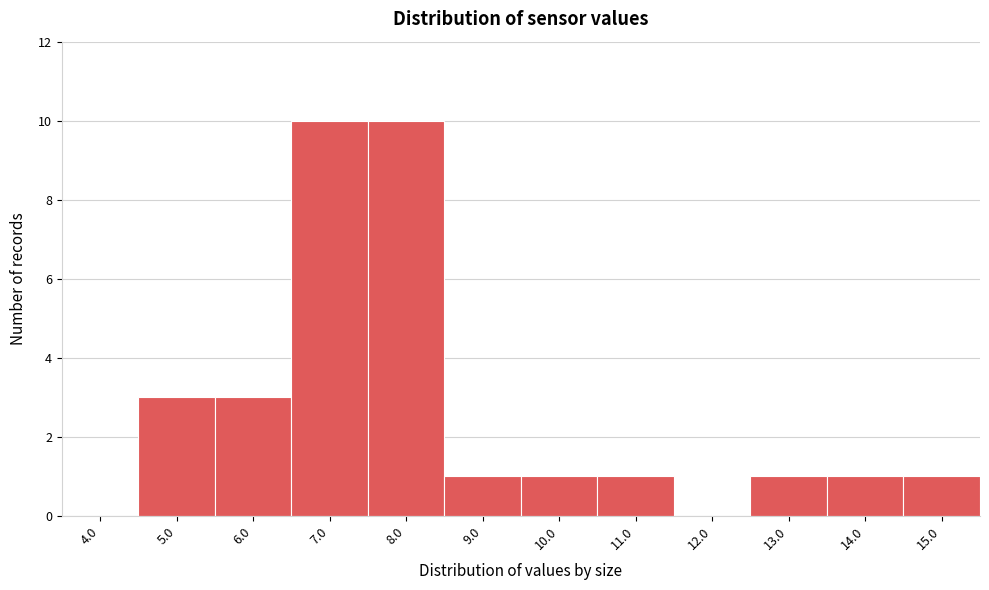

Reading right to left, transcribe all the data shown in this chart.

15.0=1	14.0=1	13.0=1	12.0=0	11.0=1	10.0=1	9.0=1	8.0=10	7.0=10	6.0=3	5.0=3	4.0=0